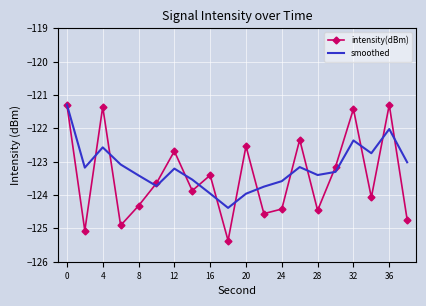

What is the smallest value displayed?

-125.4